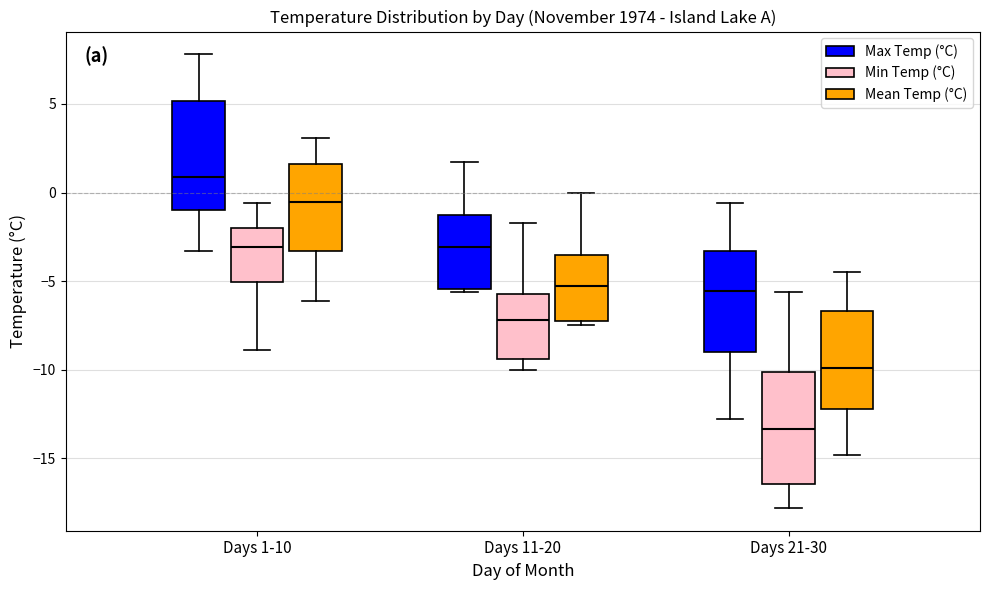

Where does the lower whisker of the box for Days 1-10 (Max Temp (°C)) end on the y-axis? The values are not printed on the chart, so give them approximately, as read against the axis.

-3.5